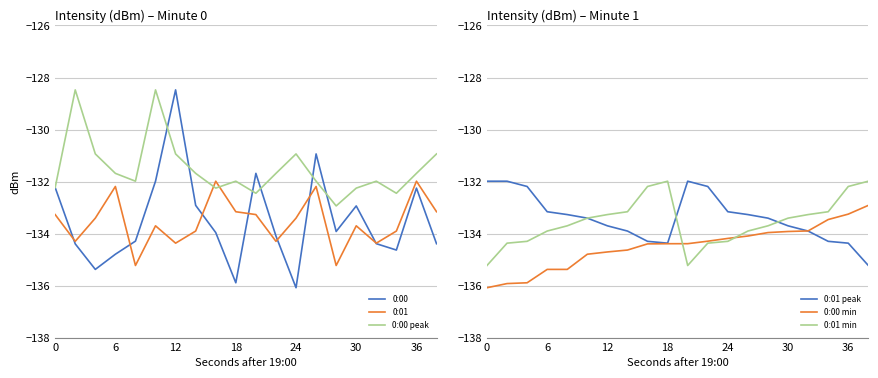

Read the 0:00 value at 30.

-132.9